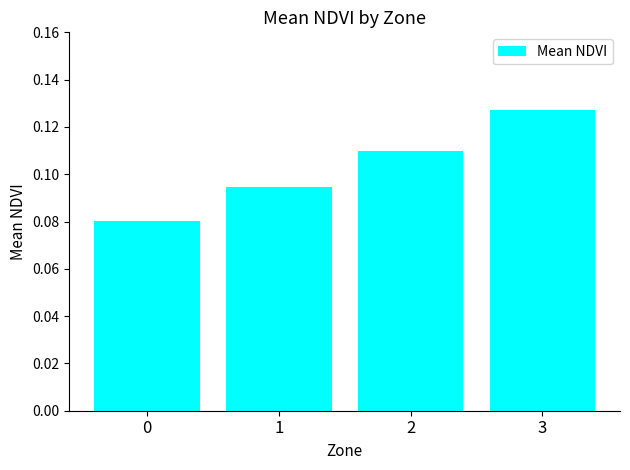

List the labels in order of value, largest first.

3, 2, 1, 0